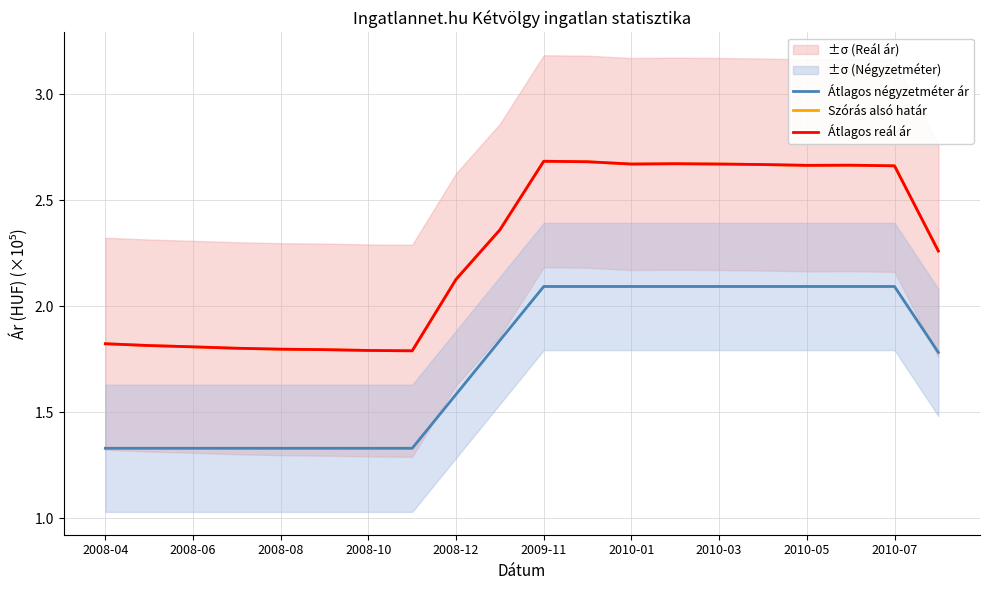

Reading left to right, list all the values displayed in this chart.

Átlagos négyzetméter ár: 1.3	1.3	1.3	1.3	1.3	1.3	1.3	1.3	1.6	1.8	2.1	2.1	2.1	2.1	2.1	2.1	2.1	2.1	2.1	1.8
Szórás alsó határ: 1.8	1.8	1.8	1.8	1.8	1.8	1.8	1.8	2.1	2.4	2.7	2.7	2.7	2.7	2.7	2.7	2.7	2.7	2.7	2.3
Átlagos reál ár: 1.8	1.8	1.8	1.8	1.8	1.8	1.8	1.8	2.1	2.4	2.7	2.7	2.7	2.7	2.7	2.7	2.7	2.7	2.7	2.3